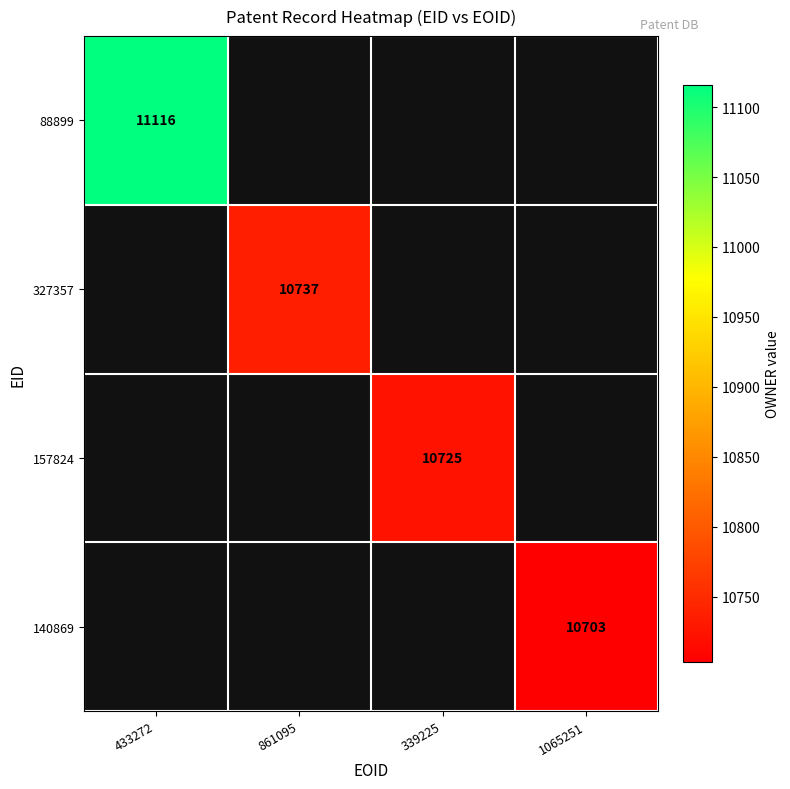

True or false: 327357 has a value of 10737 at 861095.

True